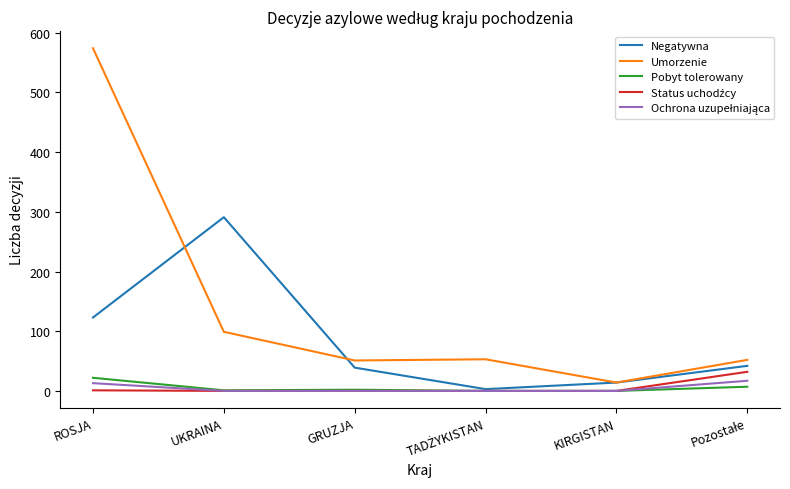

Which series has the largest range (max minus min)?

Umorzenie